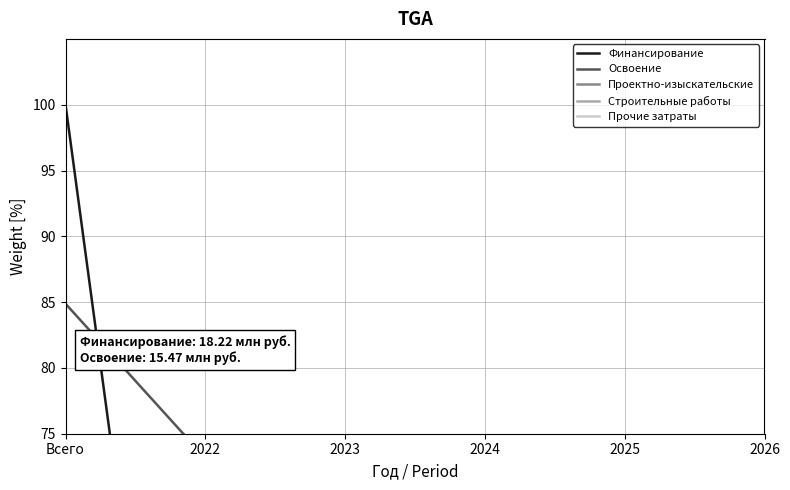

What is the label of the 3rd point from the right?

2024